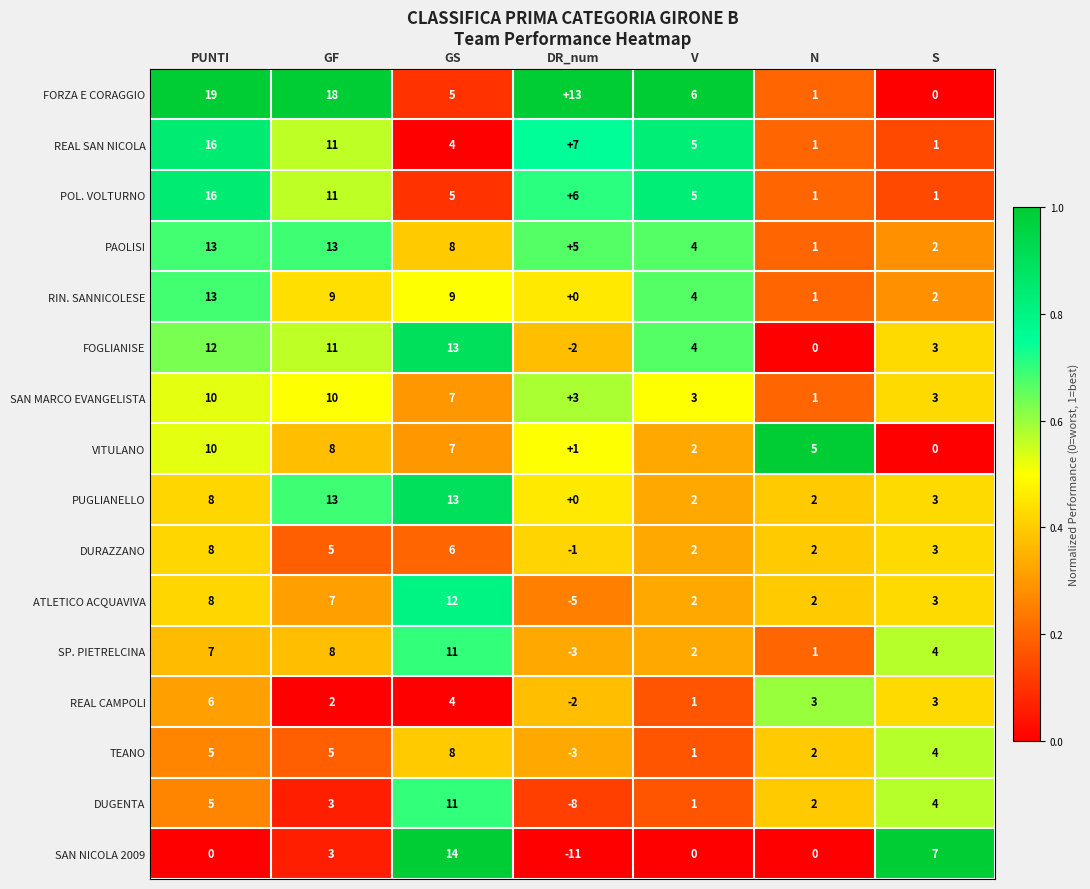

At which label does REAL CAMPOLI first exceed 3?

PUNTI